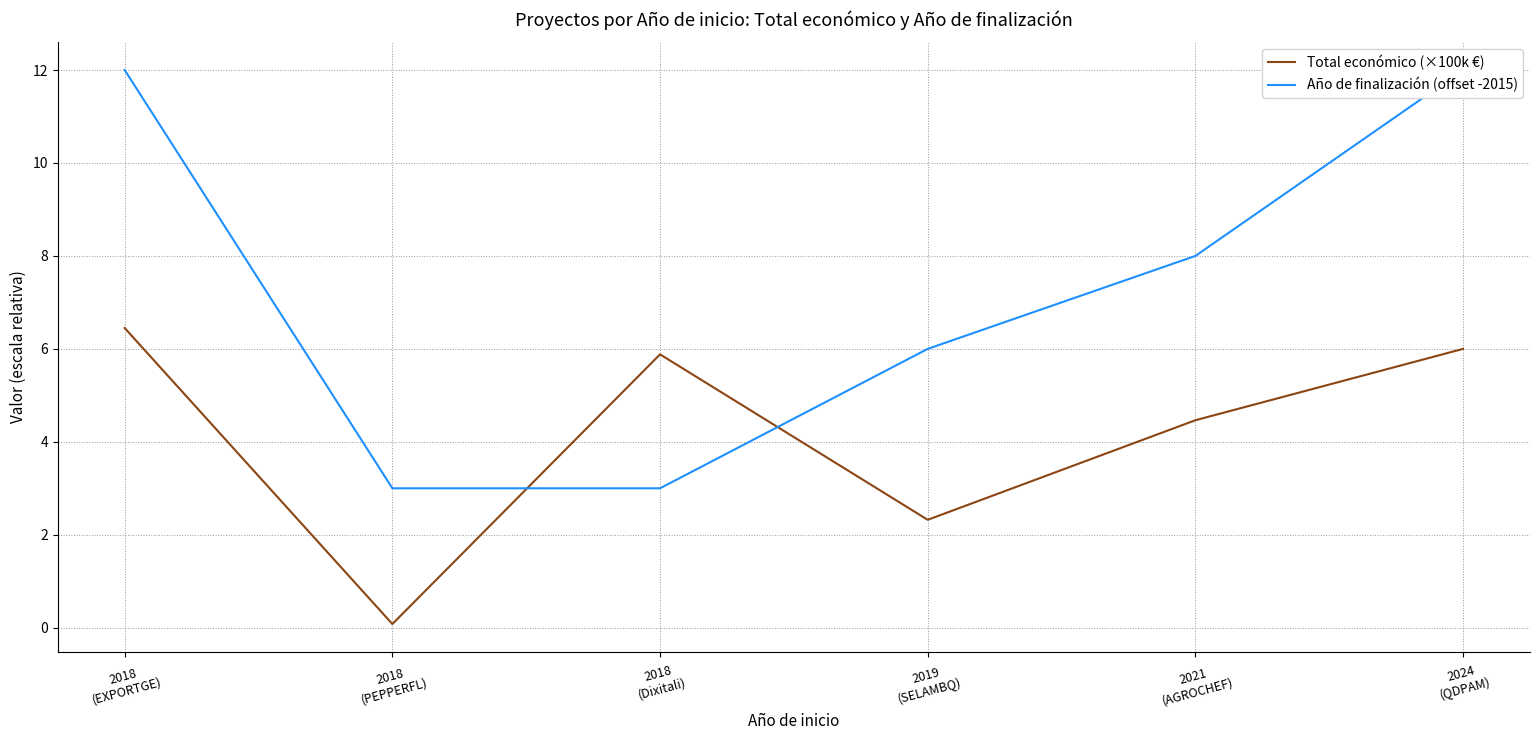

After their last crossing, which series has the higher values: Año de finalización (offset -2015) or Total económico (×100k €)?

Año de finalización (offset -2015)